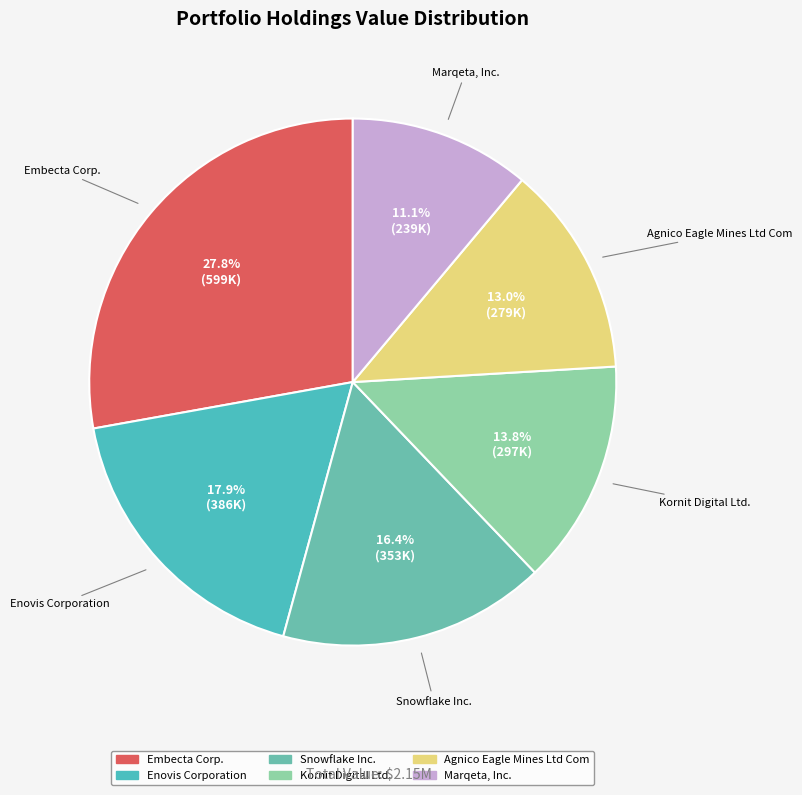

Do Embecta Corp. and Kornit Digital Ltd. together represent more than half of the pie?

No